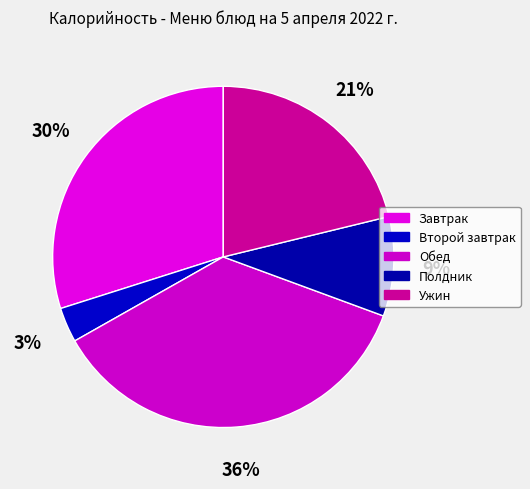

To the nearest percent, what percentage of the pie is Обед?

36%